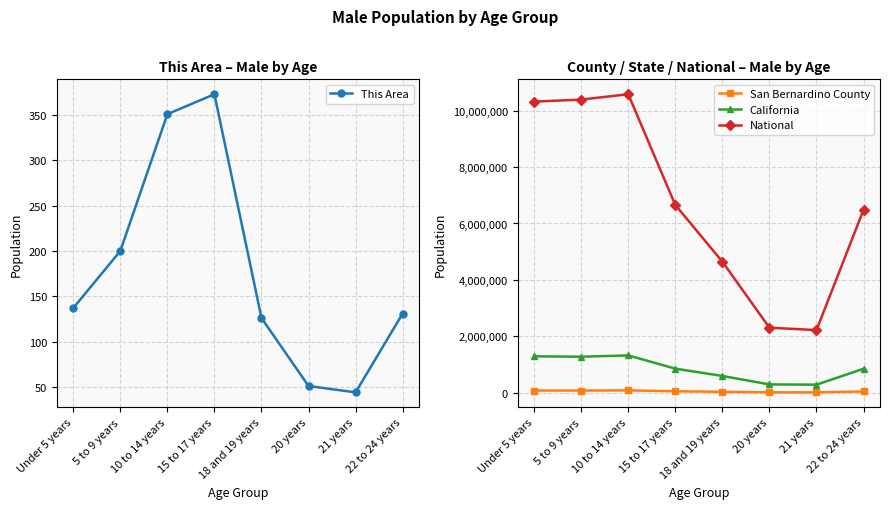

Which category has the lowest value in the San Bernardino County series?

21 years